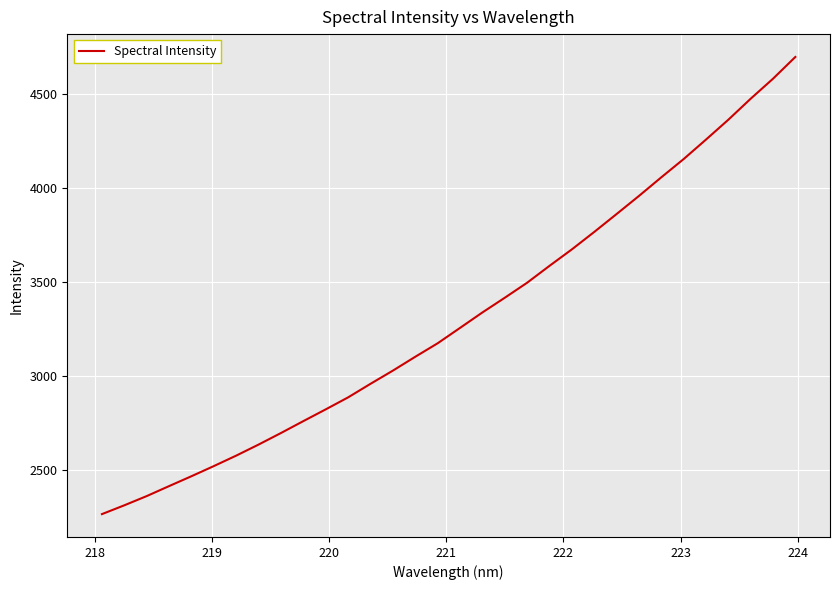

What is the difference between the maximum and minimum values?

2433.6